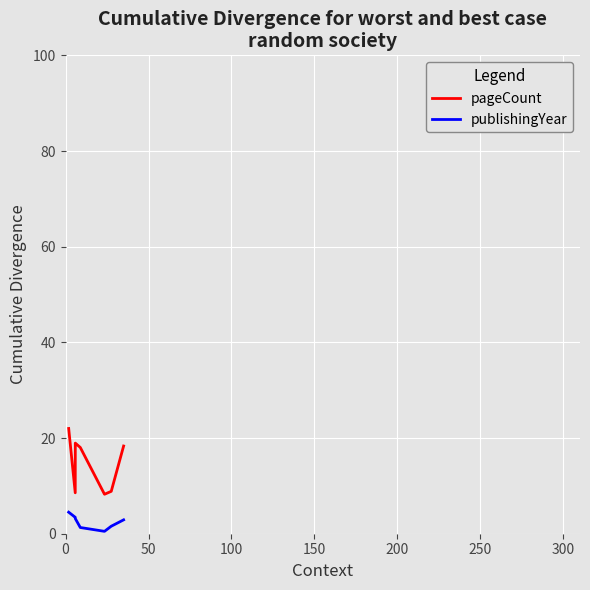

What are all the series names shown in the legend?

pageCount, publishingYear